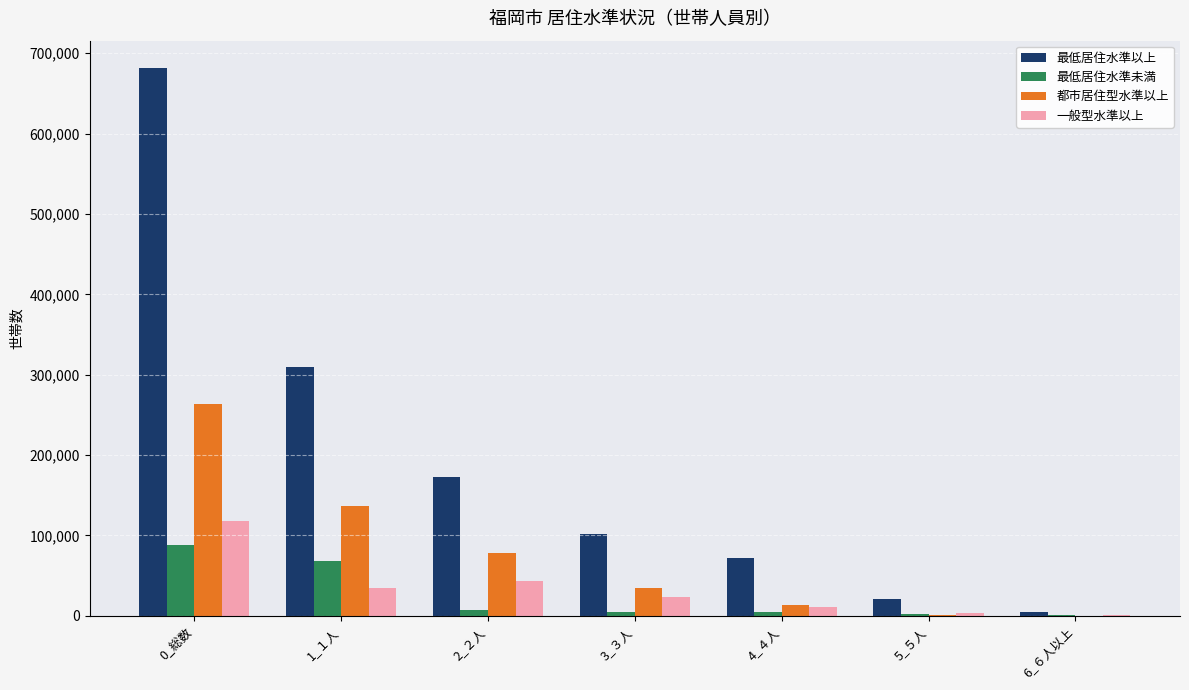

Between 1_１人 and 6_６人以上, which series saw the biggest shift?

最低居住水準以上